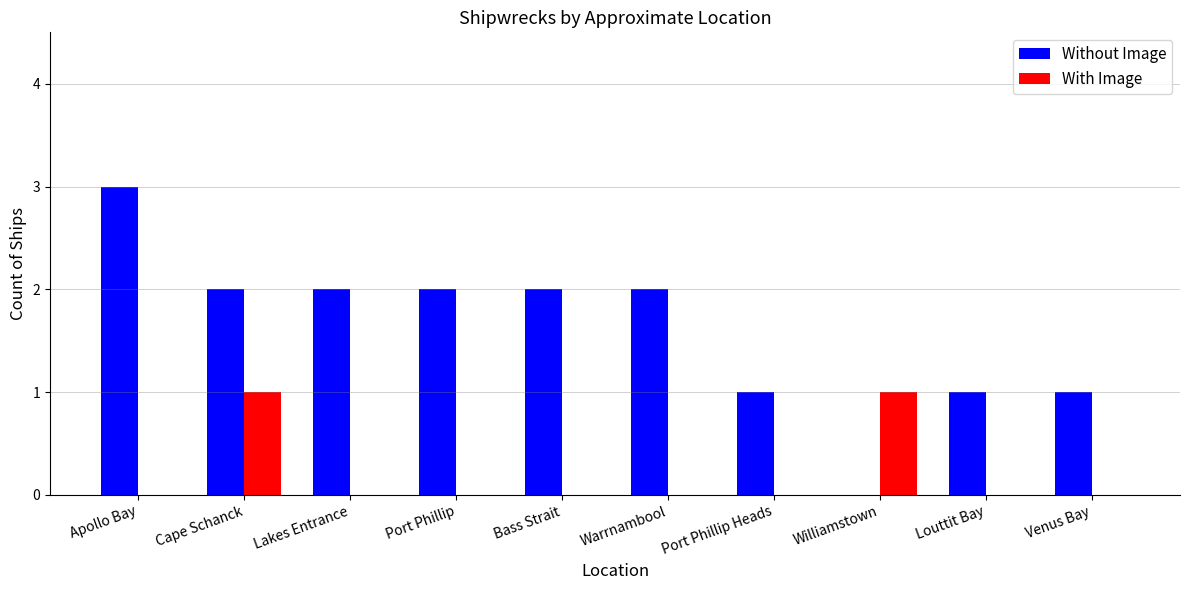

How many groups of bars are there?

10